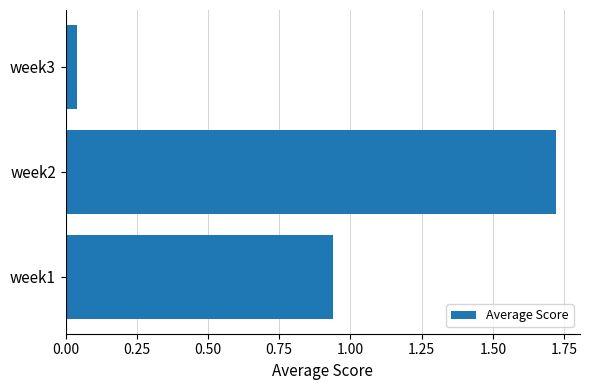

Where is the data nearest to the value 0?

week3